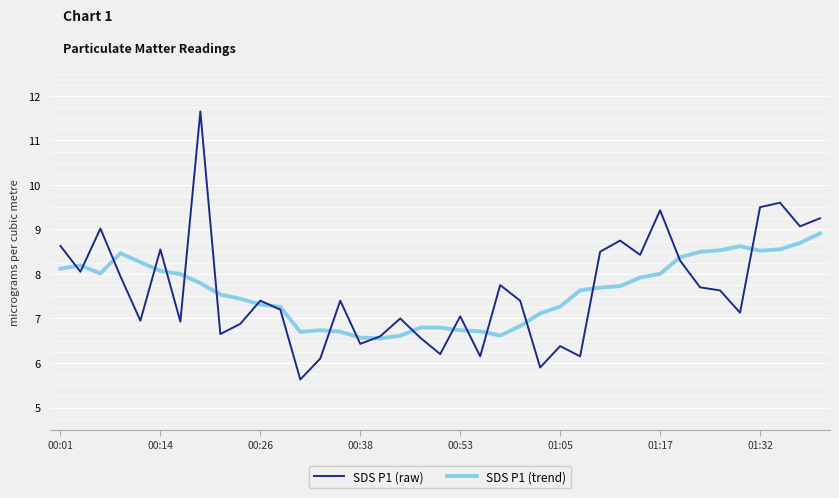

True or false: SDS P1 (trend) and SDS P1 (raw) cross at least once.

True